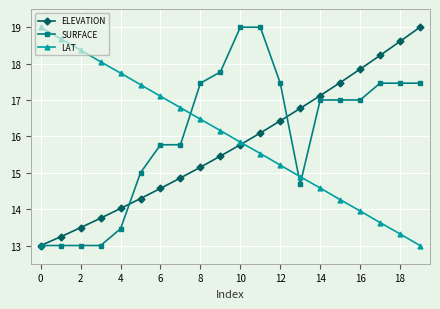

How many data points in LAT are above 16?

10